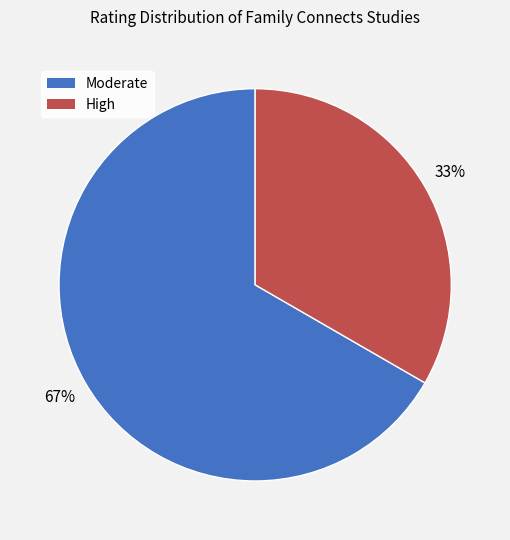

Which category has the biggest portion of the pie?

Moderate